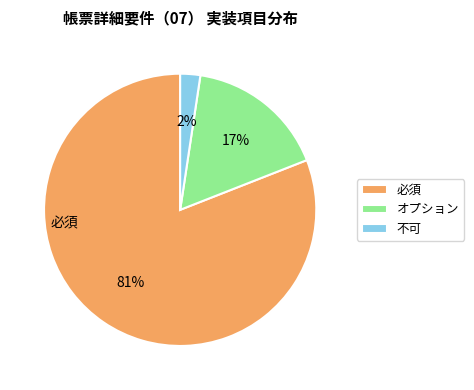

To the nearest percent, what portion does 必須 represent?

81%